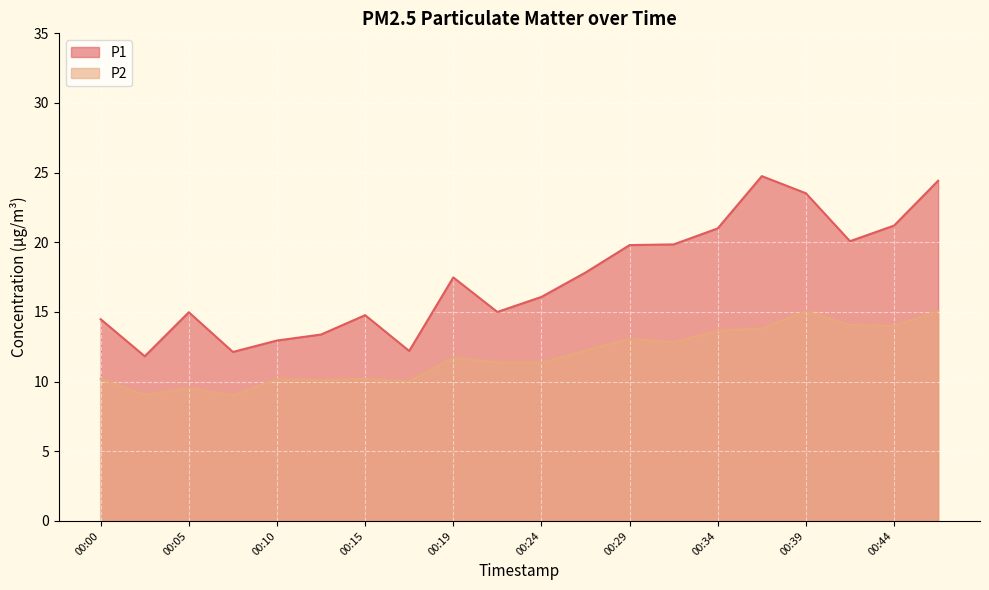

Where is the first local maximum for P2?

00:05